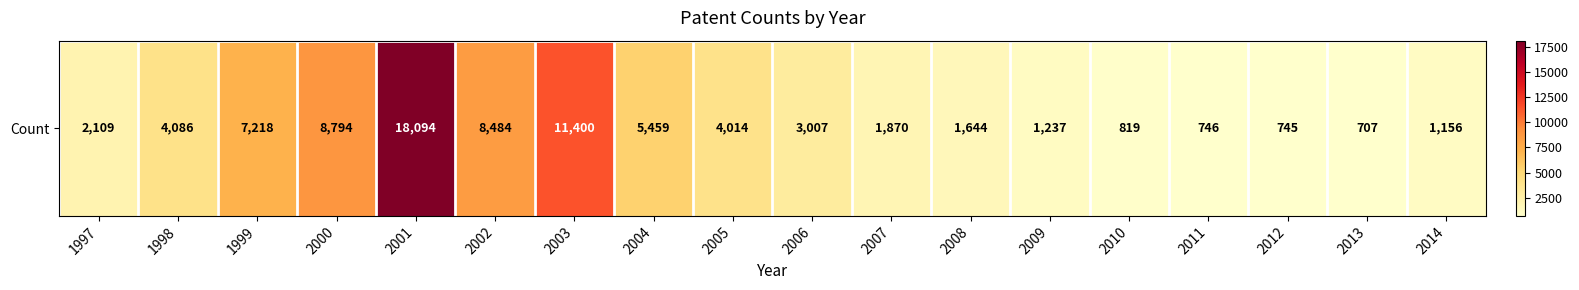

Where is the data nearest to the value 9400?

2000